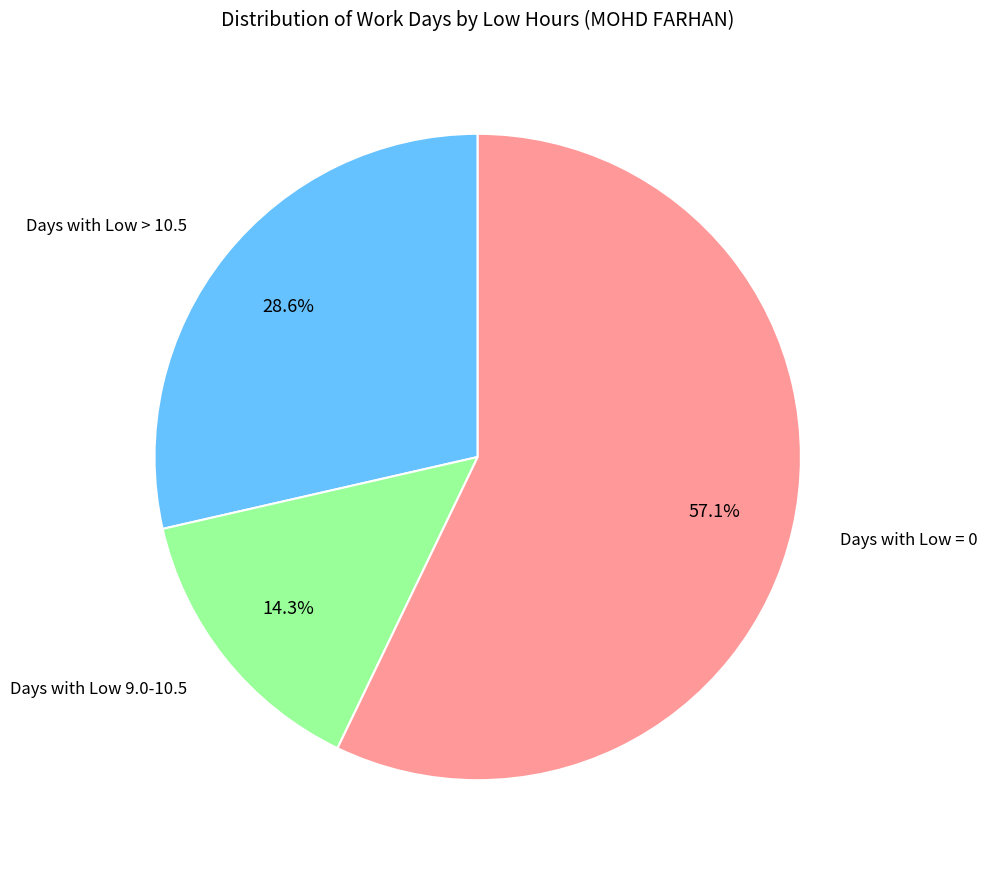

How many segments does this pie chart have?

3